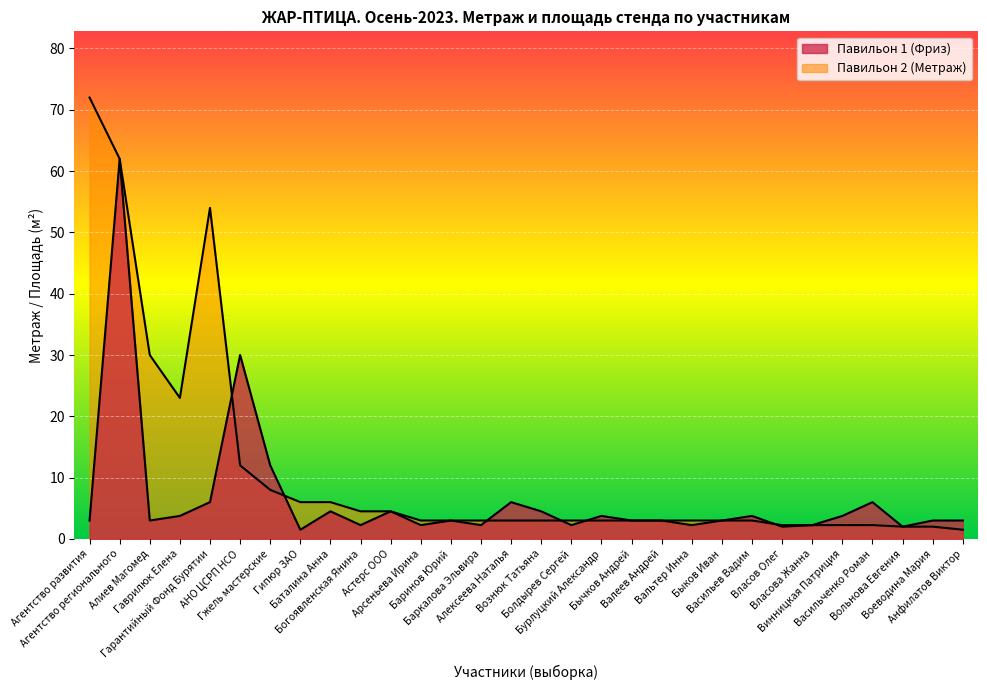

At which category does the chart reach its minimum across all series?

Гипюр ЗАО